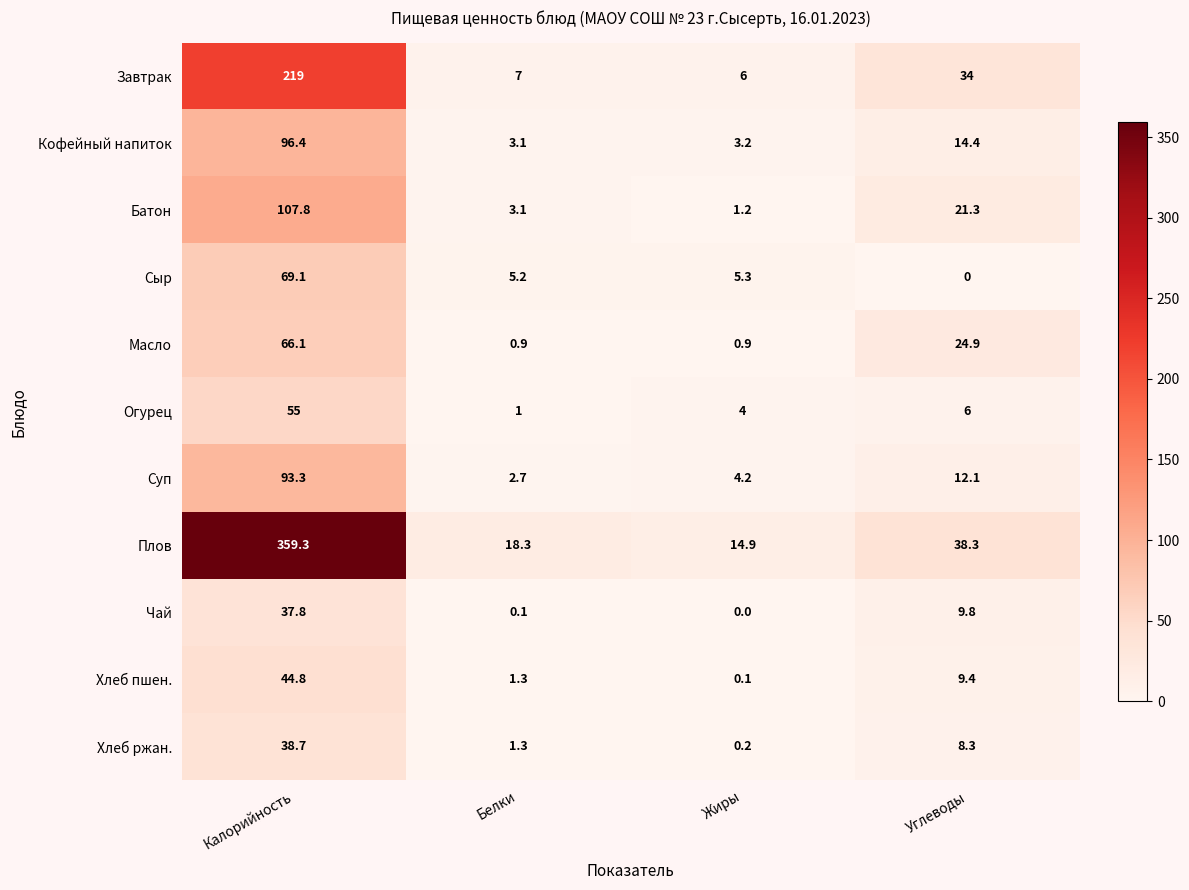

The value of Батон at Белки is 5.4. True or false?

False